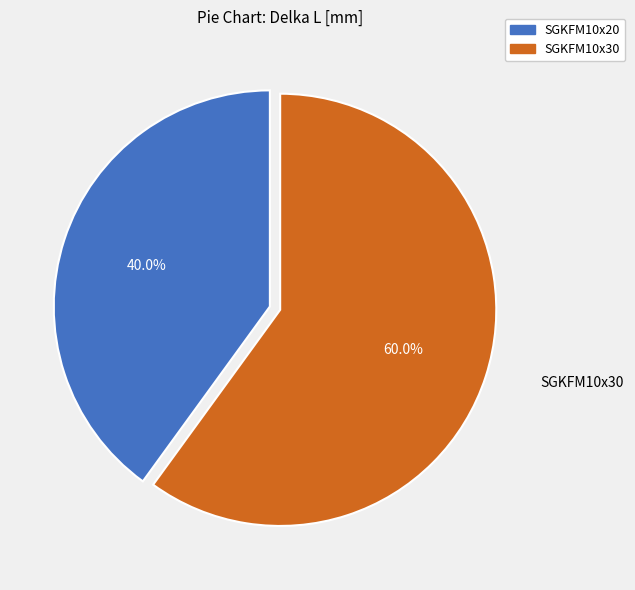

Rank the categories by value from lowest to highest.

SGKFM10x20, SGKFM10x30